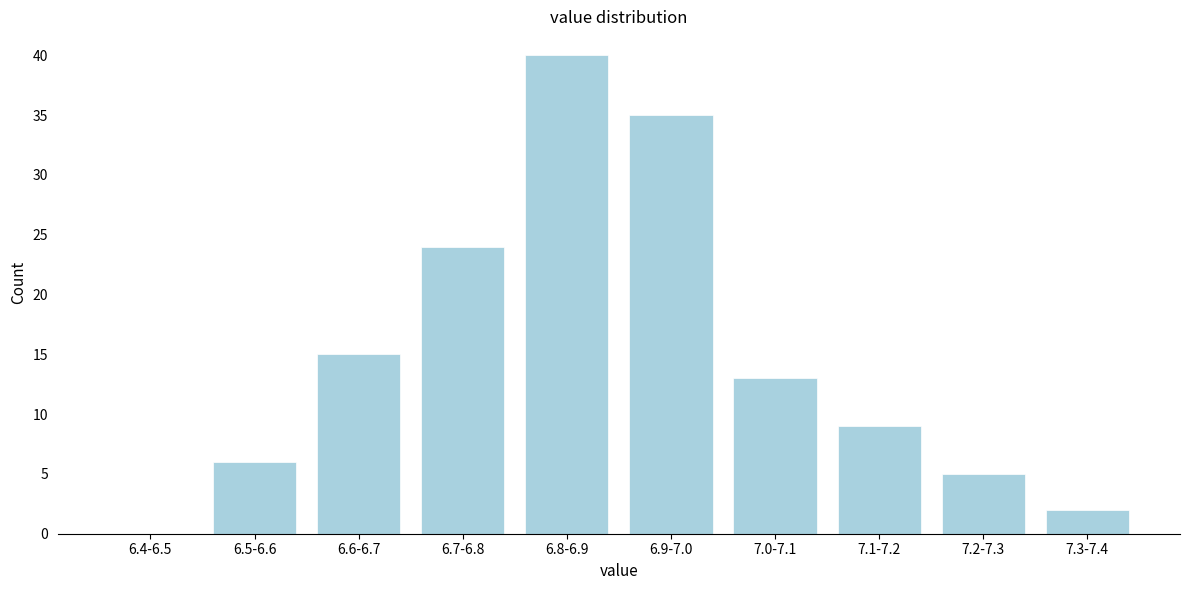

Reading right to left, transcribe all the data shown in this chart.

7.3-7.4=2	7.2-7.3=5	7.1-7.2=9	7.0-7.1=13	6.9-7.0=35	6.8-6.9=40	6.7-6.8=24	6.6-6.7=15	6.5-6.6=6	6.4-6.5=0